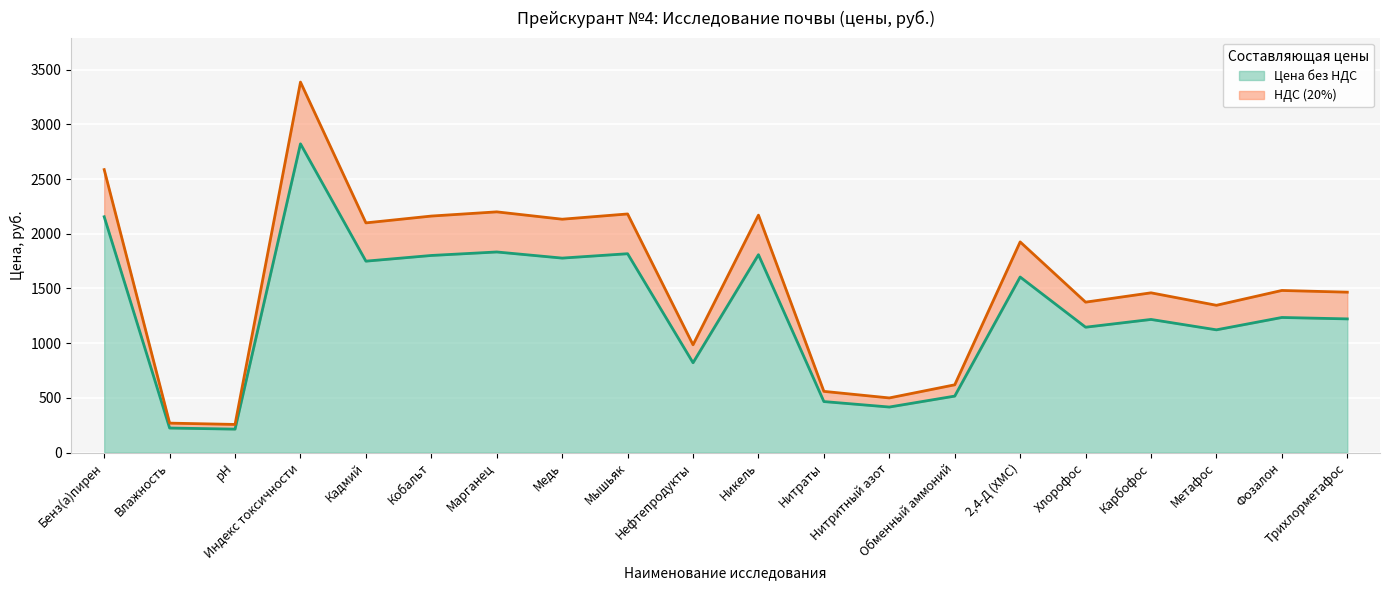

What is the label of the 1st point from the right?

Трихлорметафос